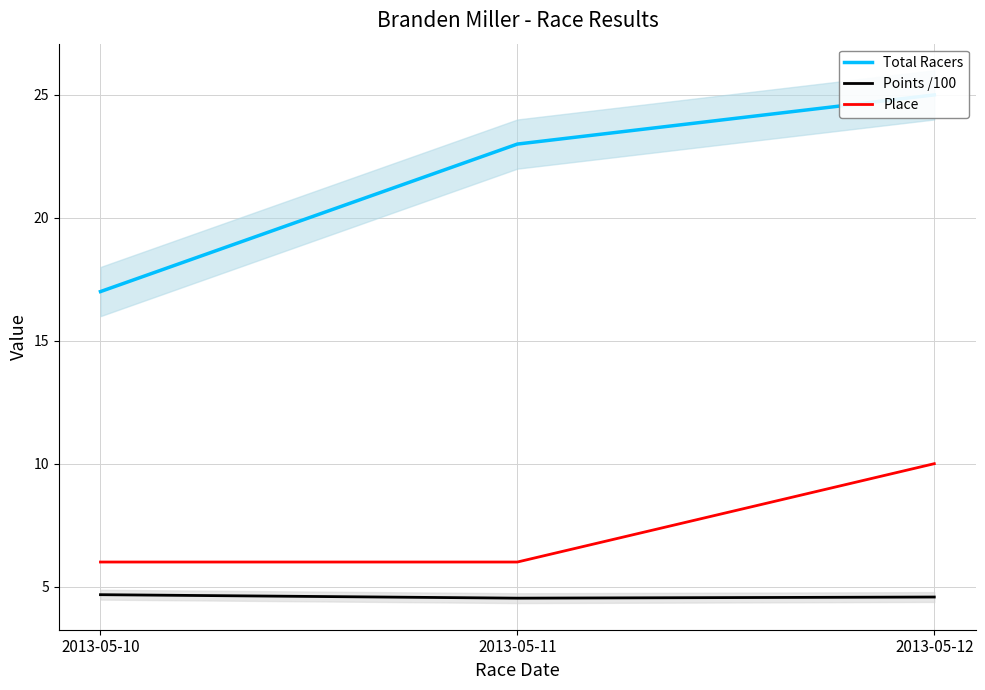

What is the lowest value of the Points /100 series?

4.5